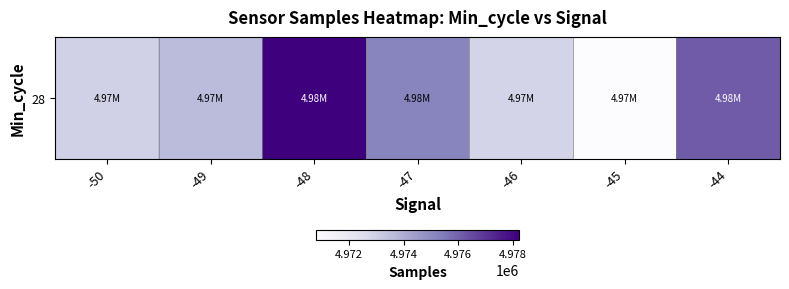

List the labels in order of value, largest first.

-48, -44, -47, -49, -50, -46, -45